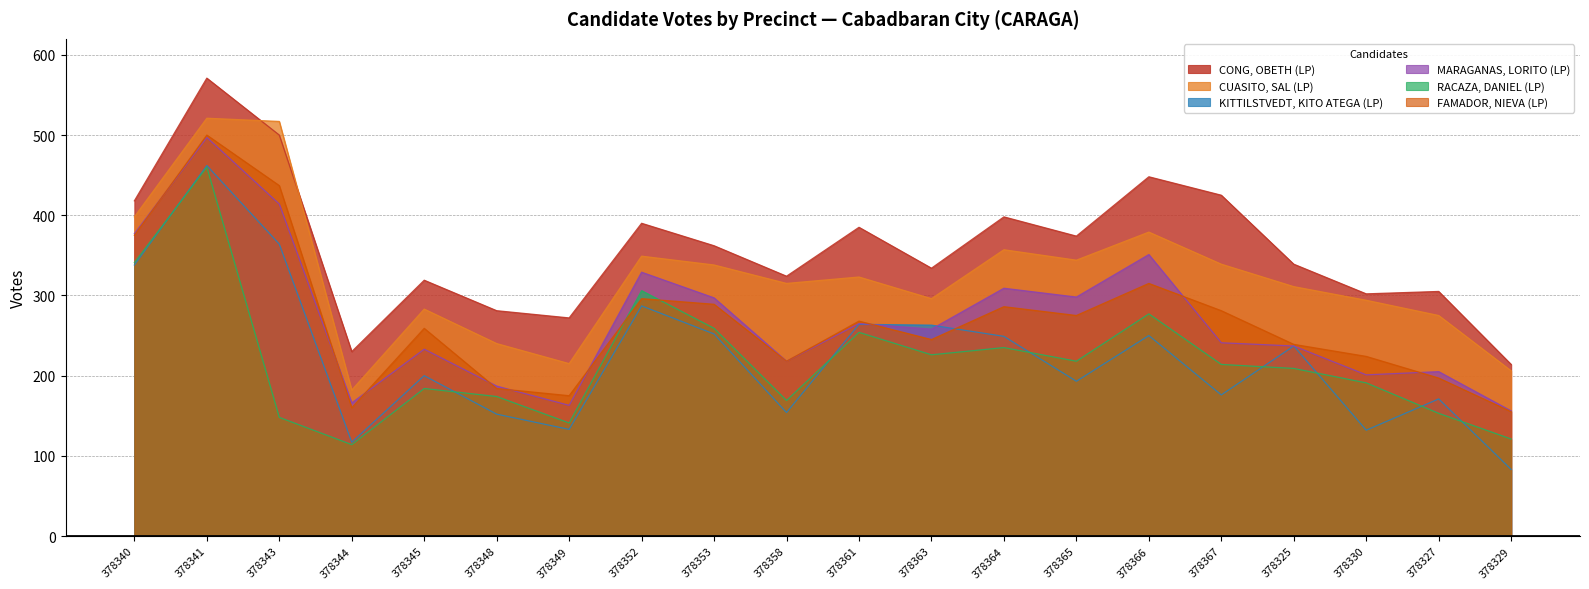

What is the minimum value for MARAGANAS, LORITO (LP)?

156